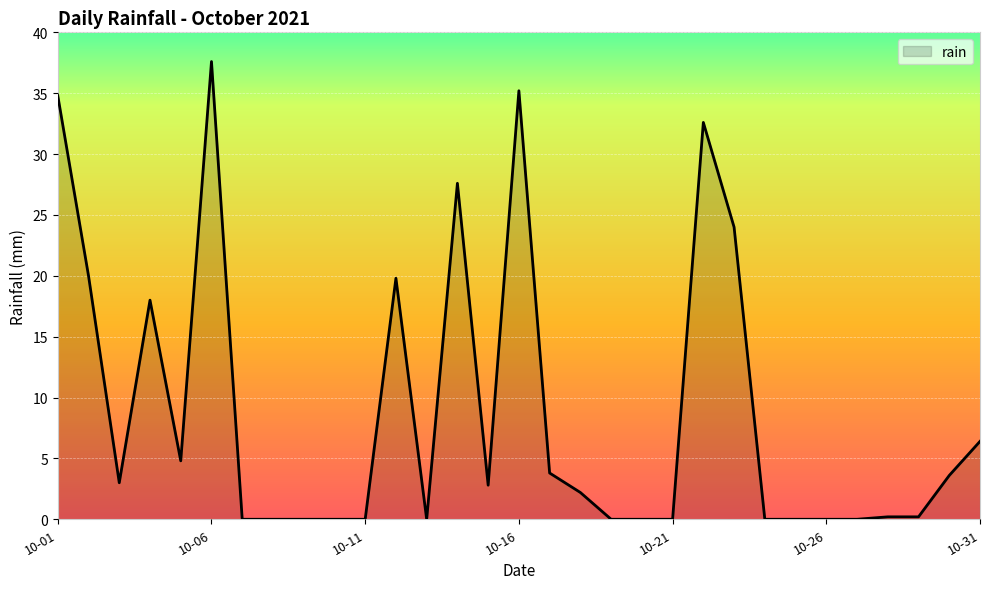

What is the difference between the maximum and minimum values?

37.6